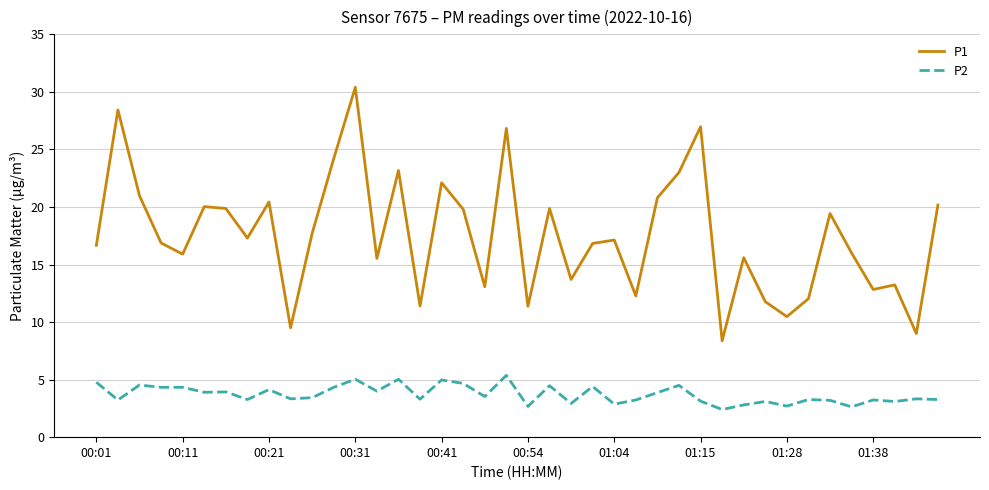

What are all the series names shown in the legend?

P1, P2